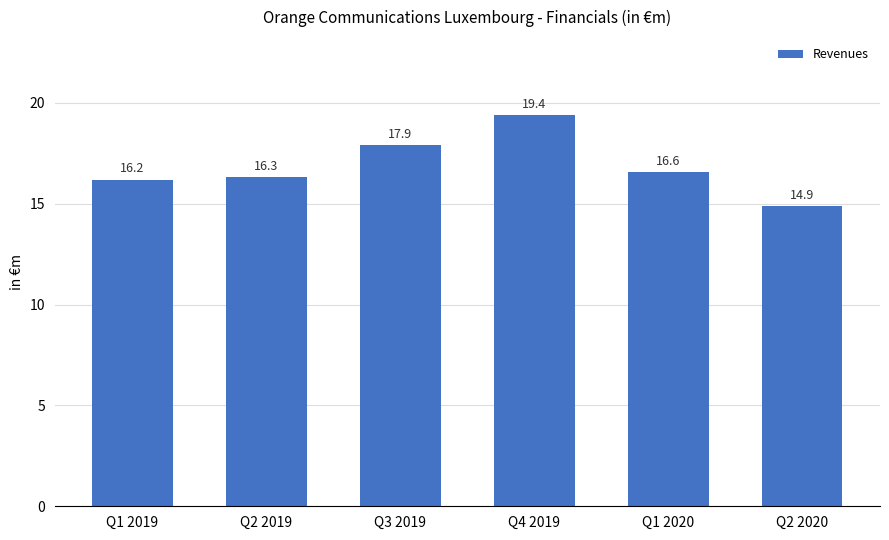

How many data points are above 16?

5